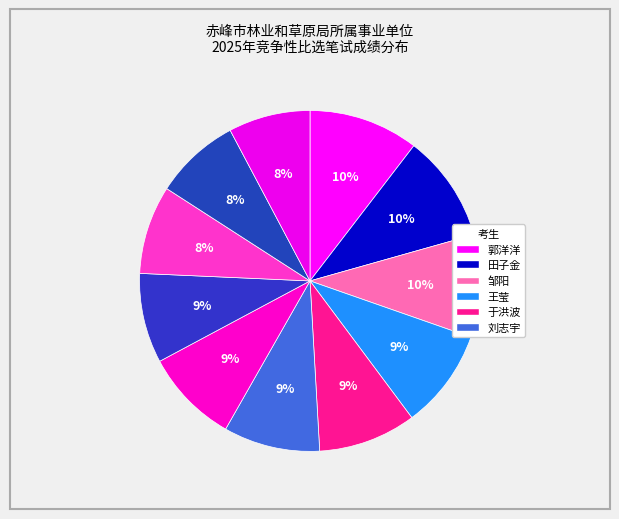

How many slices are in this pie chart?

11